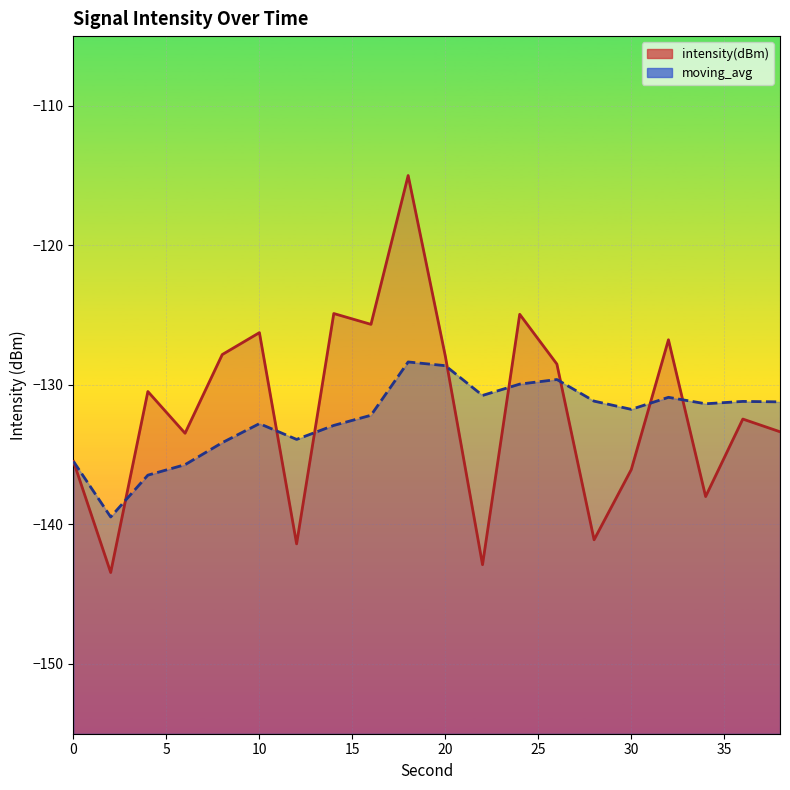

Reading left to right, transcribe all the data shown in this chart.

intensity(dBm): -135.5	-143.4	-130.5	-133.5	-127.8	-126.3	-141.4	-124.9	-125.7	-115.0	-127.9	-142.9	-124.9	-128.5	-141.1	-136.1	-126.8	-138.0	-132.4	-133.4
moving_avg: -135.5	-139.5	-136.5	-135.7	-134.1	-132.8	-133.9	-132.9	-132.2	-128.4	-128.6	-130.8	-129.9	-129.6	-131.2	-131.8	-130.9	-131.4	-131.2	-131.2